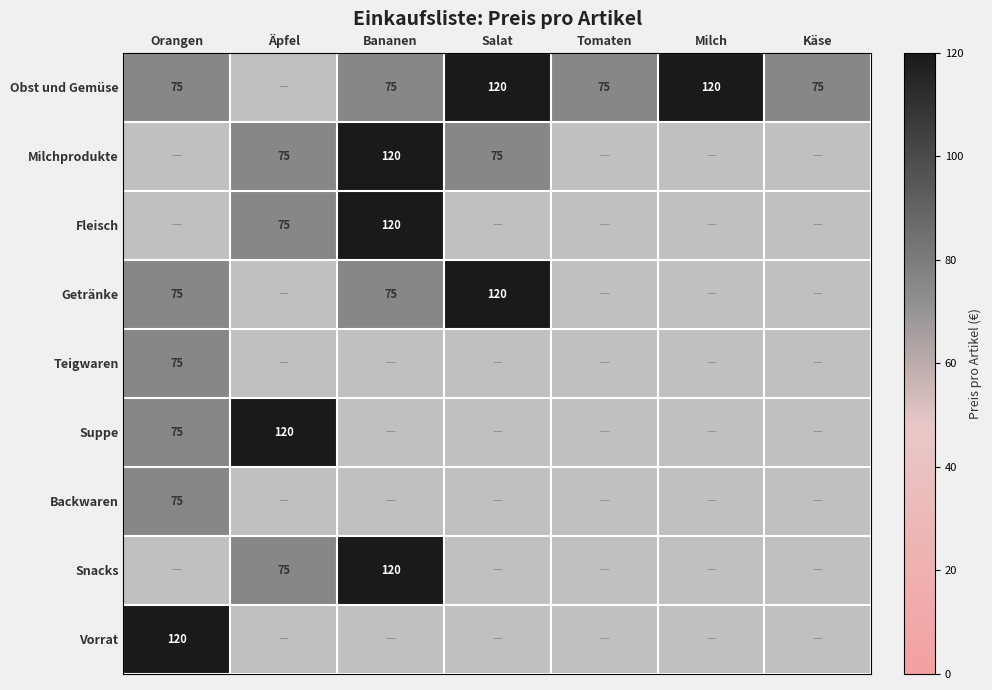

The Backwaren series shows 75 at Orangen. True or false?

True